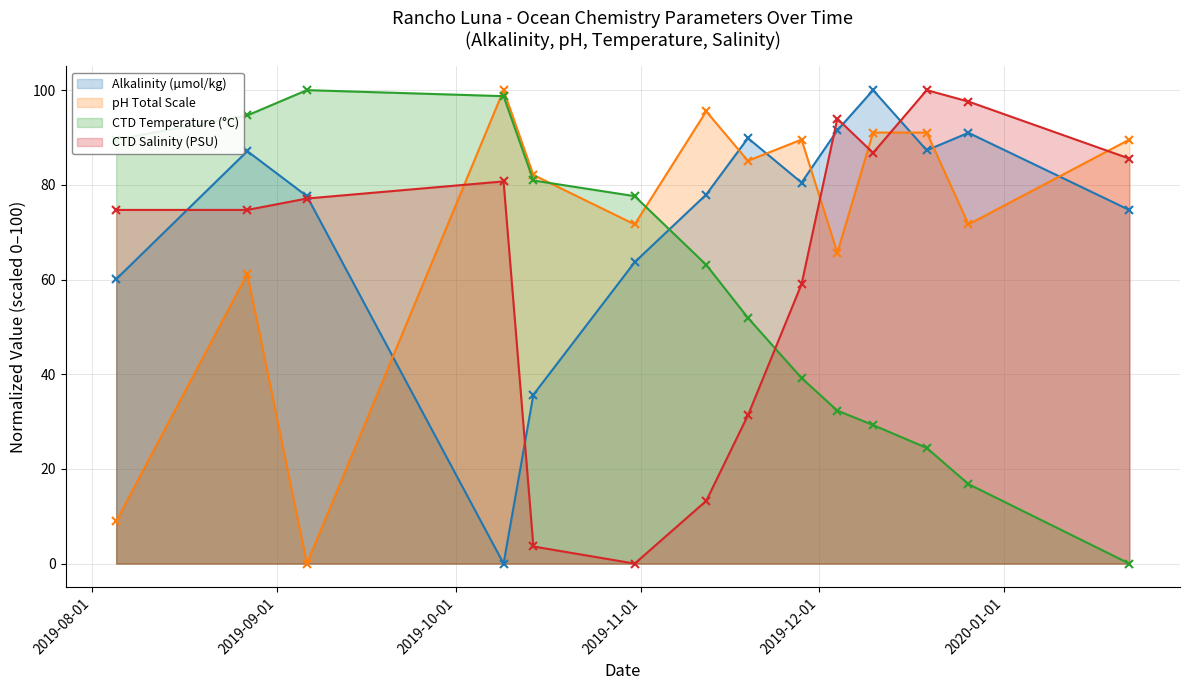

Count the number of data series in this chart.

4